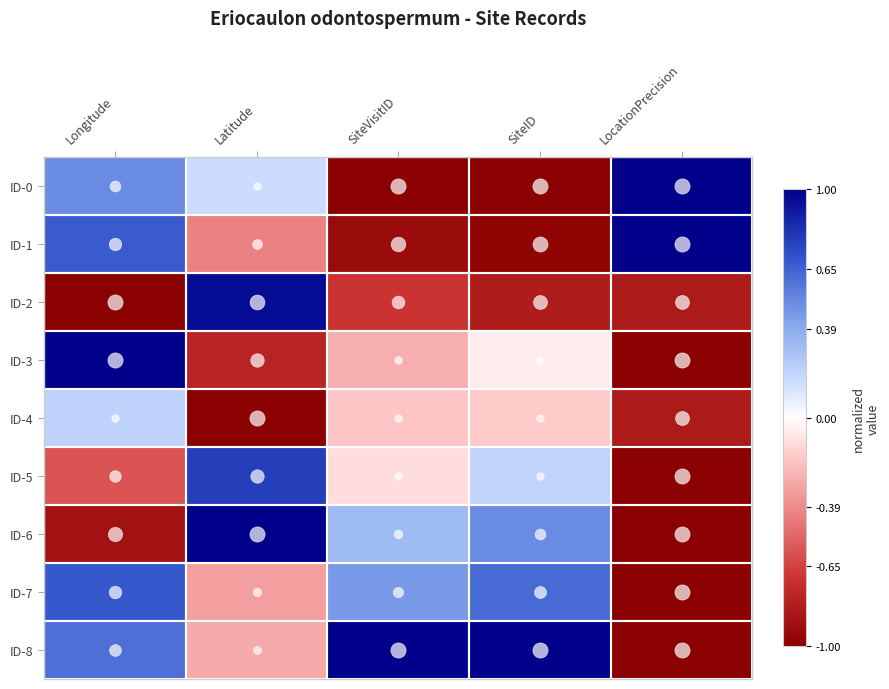

Reading right to left, what are all the values shown in this chart?

ID-0: LocationPrecision=1.0	SiteID=-1.0	SiteVisitID=-1.0	Latitude=0.2	Longitude=0.5
ID-1: LocationPrecision=1.0	SiteID=-1.0	SiteVisitID=-0.9	Latitude=-0.4	Longitude=0.7
ID-2: LocationPrecision=-0.8	SiteID=-0.8	SiteVisitID=-0.7	Latitude=1.0	Longitude=-1.0
ID-3: LocationPrecision=-1.0	SiteID=-0.1	SiteVisitID=-0.3	Latitude=-0.8	Longitude=1.0
ID-4: LocationPrecision=-0.8	SiteID=-0.2	SiteVisitID=-0.2	Latitude=-1.0	Longitude=0.2
ID-5: LocationPrecision=-1.0	SiteID=0.2	SiteVisitID=-0.1	Latitude=0.8	Longitude=-0.6
ID-6: LocationPrecision=-1.0	SiteID=0.5	SiteVisitID=0.3	Latitude=1.0	Longitude=-0.9
ID-7: LocationPrecision=-1.0	SiteID=0.6	SiteVisitID=0.5	Latitude=-0.3	Longitude=0.7
ID-8: LocationPrecision=-1.0	SiteID=1.0	SiteVisitID=1.0	Latitude=-0.3	Longitude=0.6